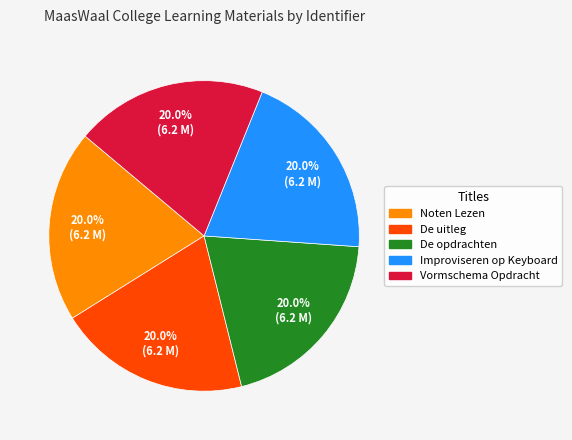

Is it true that Vormschema Opdracht is 20% of the pie?

True